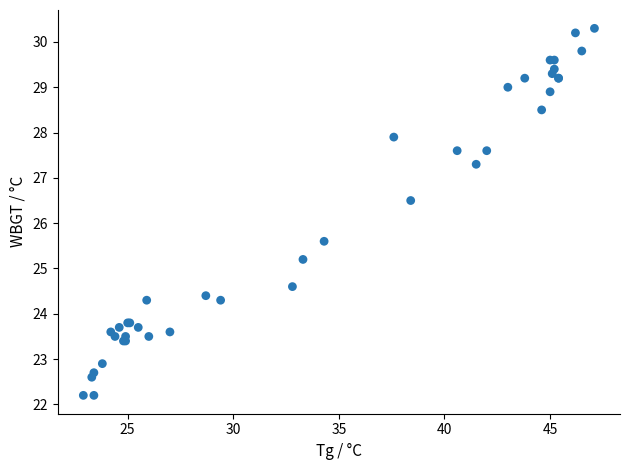

What Y value in the scatter plot is closest to 26?

25.6